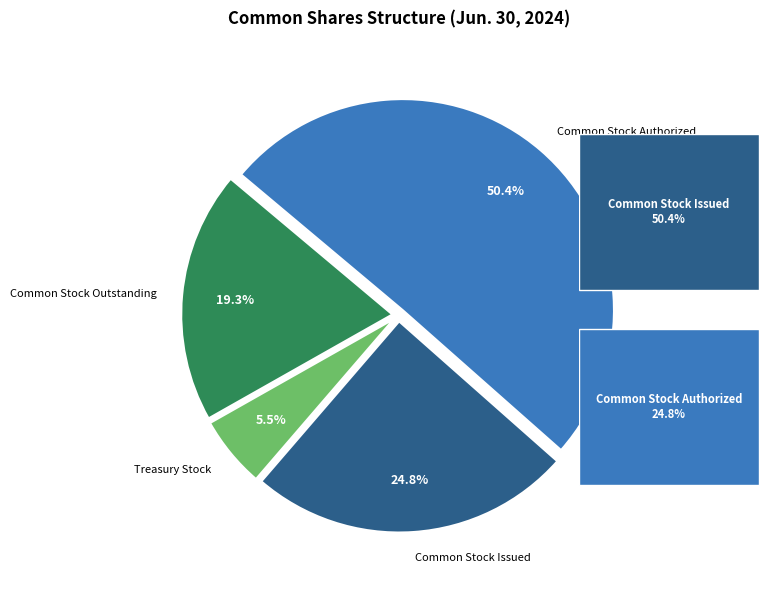

What is the smallest slice in the pie chart?

Treasury Stock